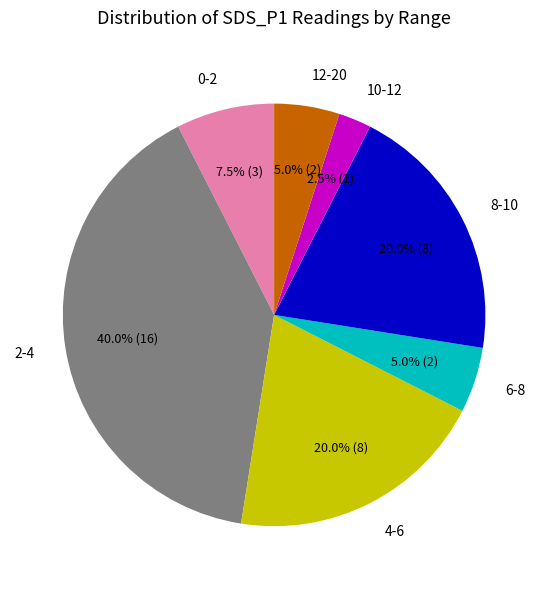

Approximately how many times larger is the value at 6-8 compared to 12-20?

1.0